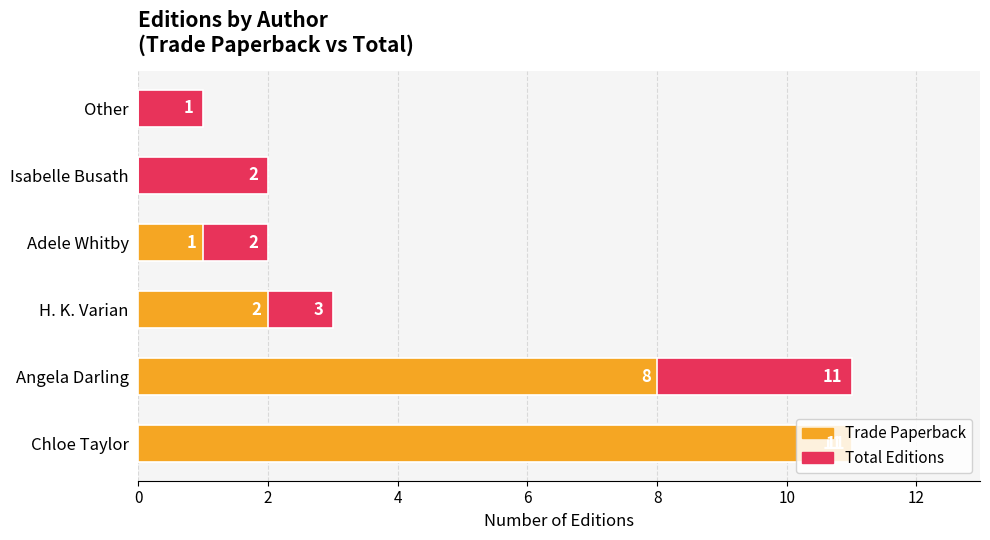

How many values in the Trade Paperback series exceed 2?

2